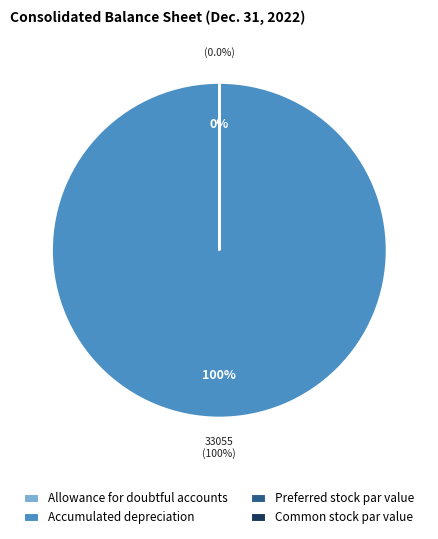

What is the largest slice in the pie chart?

Accumulated depreciation